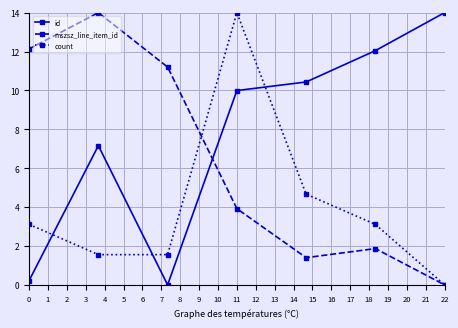

Reading right to left, list all the values displayed in this chart.

id: 14.0	12.0	10.4	10.0	0.0	7.2	0.2
mszsz_line_item_id: 0.0	1.9	1.4	3.9	11.2	14.0	12.1
count: 0.0	3.1	4.7	14.0	1.6	1.6	3.1